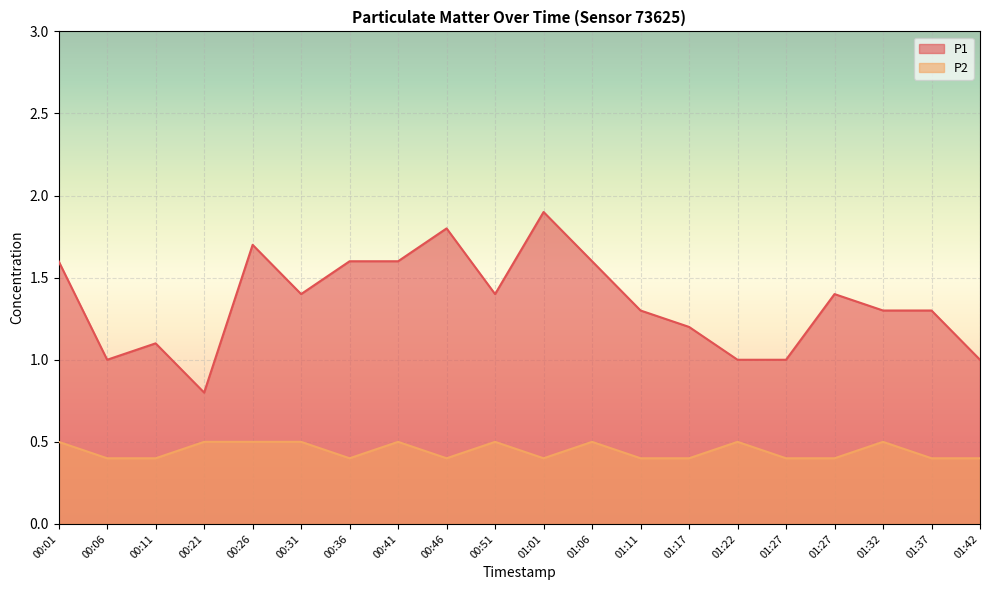

What is the difference between the second highest and minimum values in the P2 series?

0.1